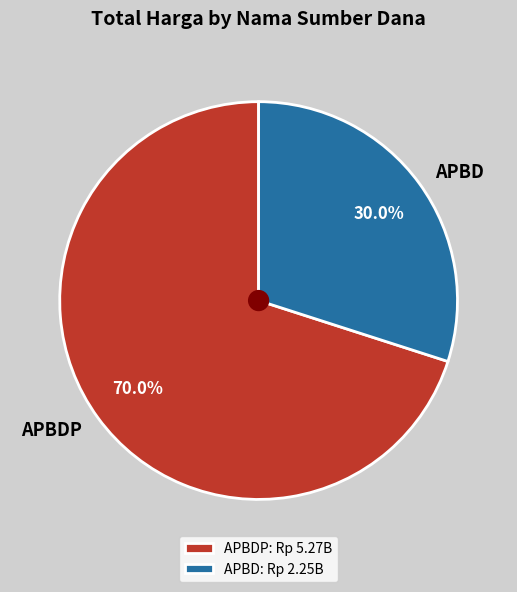

Is there a majority slice in this chart?

Yes